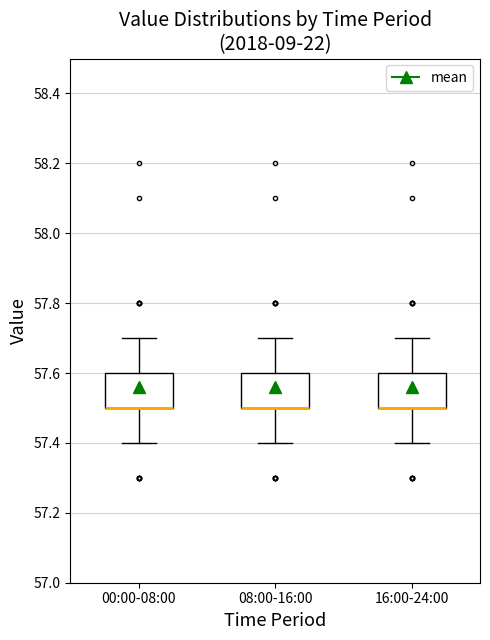

Reading left to right, read every box against the y-axis: the position of its median line, the range the box covers, and the ends of its whiskers. The values are not printed on the chart, so give them approximately, as read against the axis.

00:00-08:00: median 57.5 (drawn on the box's lower edge), box 57.5 to 57.6, whiskers 57.4 to 57.7
08:00-16:00: median 57.5 (drawn on the box's lower edge), box 57.5 to 57.6, whiskers 57.4 to 57.7
16:00-24:00: median 57.5 (drawn on the box's lower edge), box 57.5 to 57.6, whiskers 57.4 to 57.7